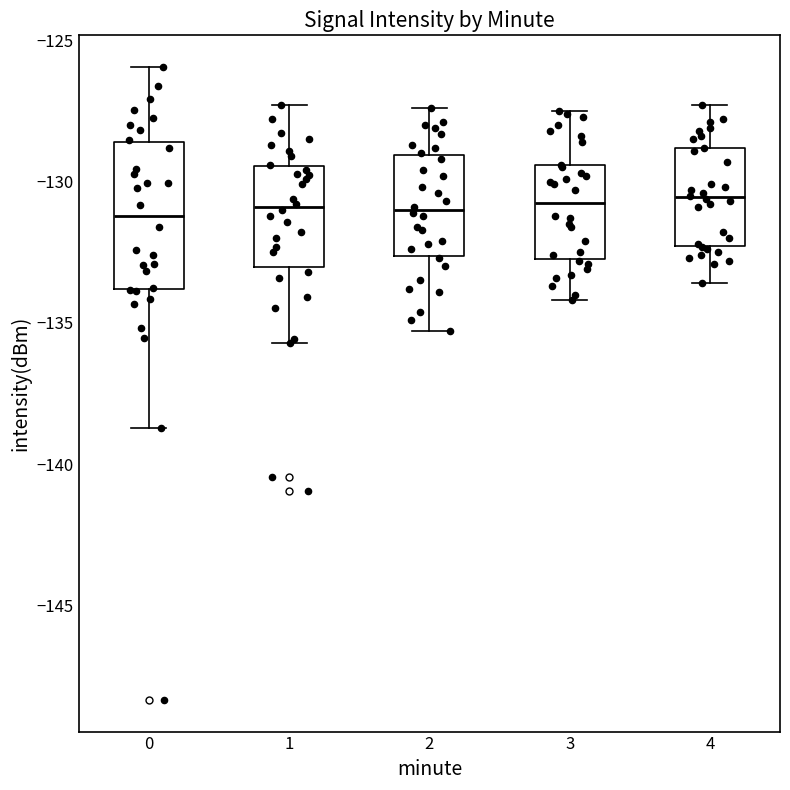

Which box is the tallest, from its lower edge to its upper edge?

0